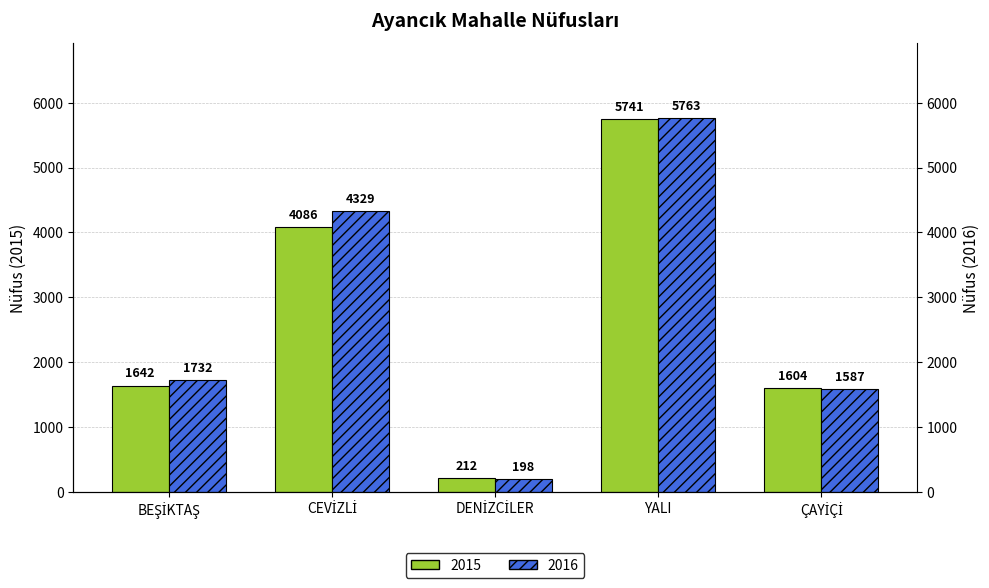

How many bars are there in each group?

2